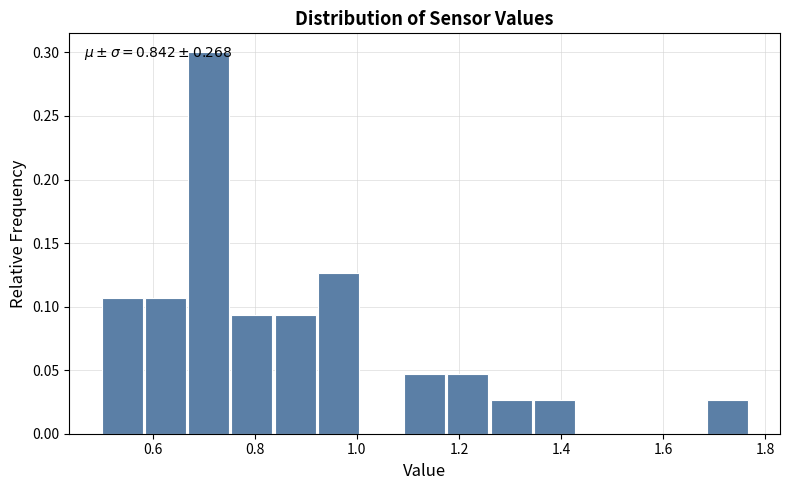

Over which range of the x-axis is the bar tallest?

0.66 to 0.76